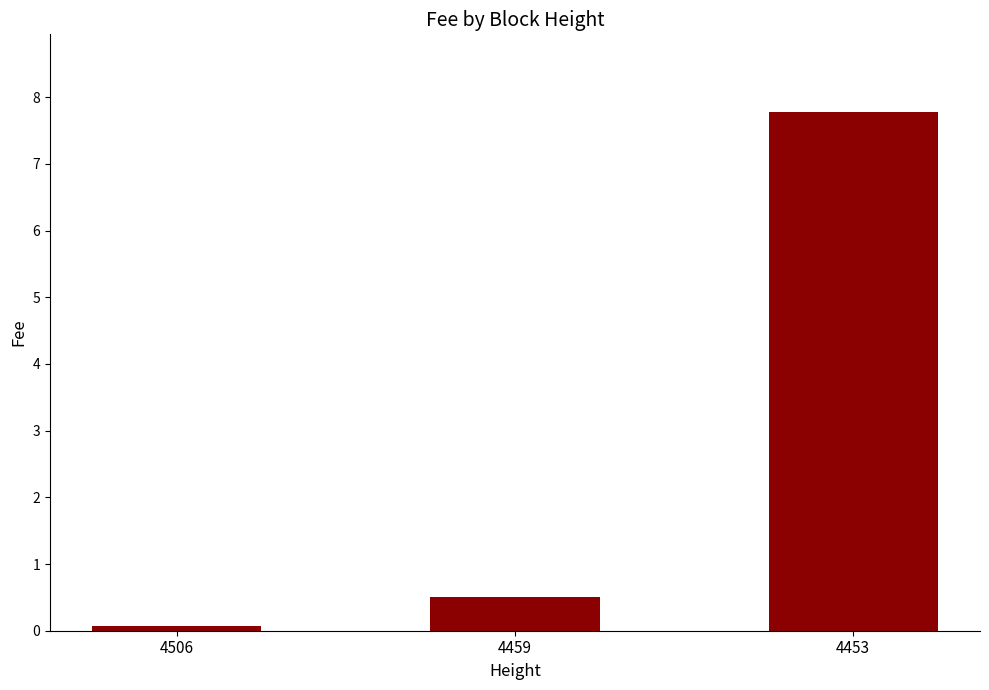

Where is the data nearest to the value 3?

4459